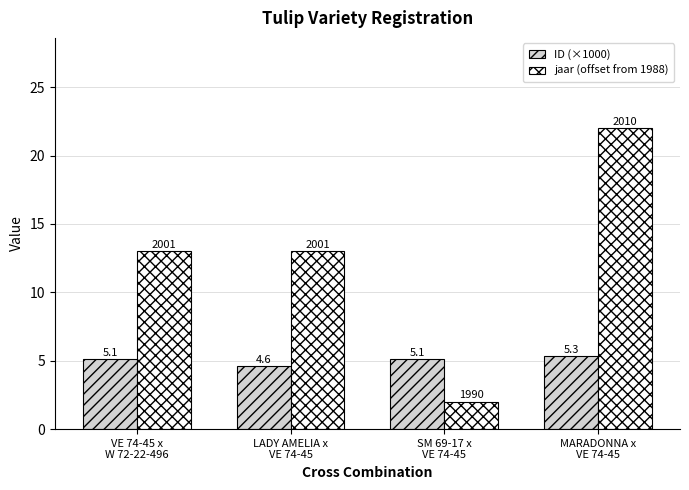

What is the average value of the ID (×1000) series?

5.0